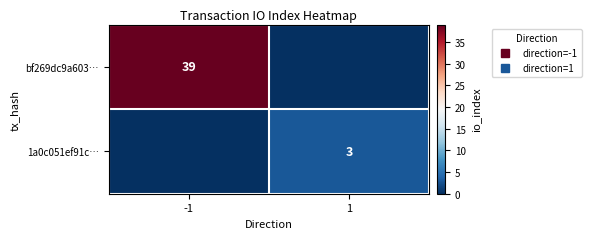

What is the difference between the highest and lowest values at 1?

3